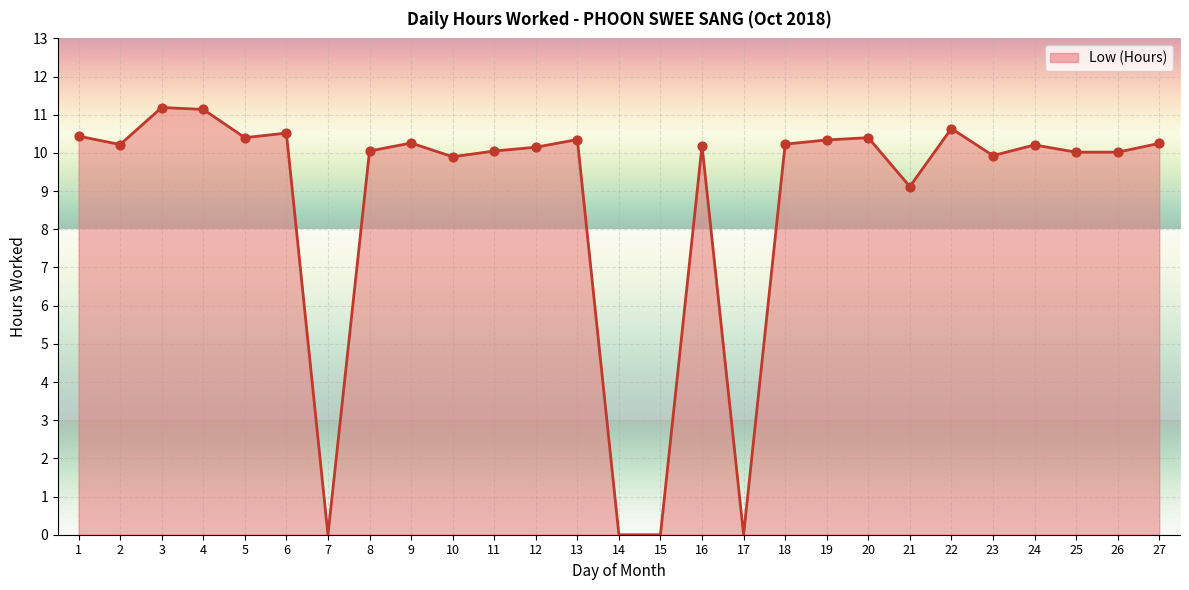

What is the change in value from 11 to 19?

+0.3